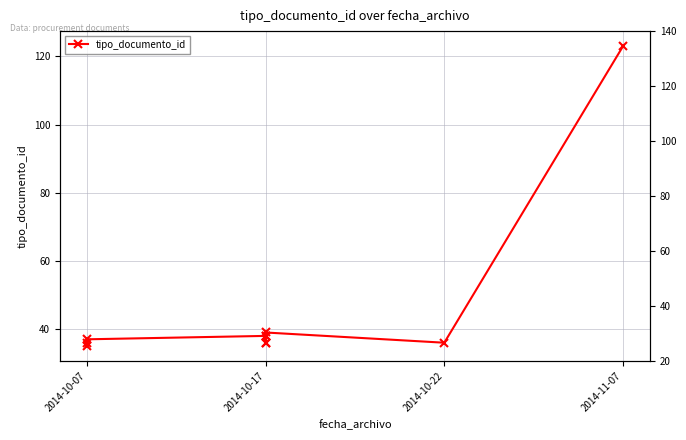

How many points are higher than both their immediate neighbors (excluding endpoints)?

1